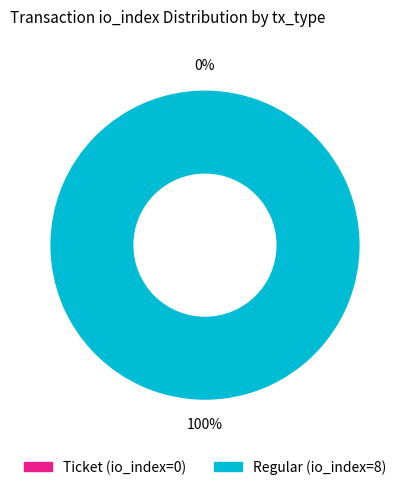

How many slices are in this pie chart?

2